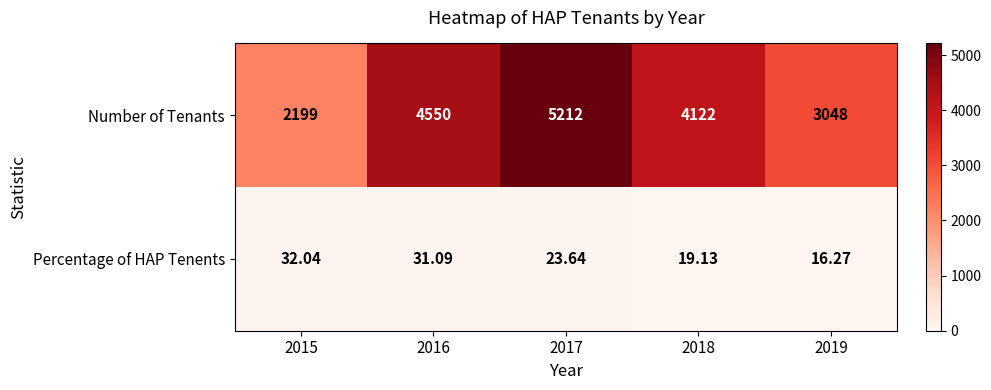

Which series has the largest total across all categories?

Number of Tenants